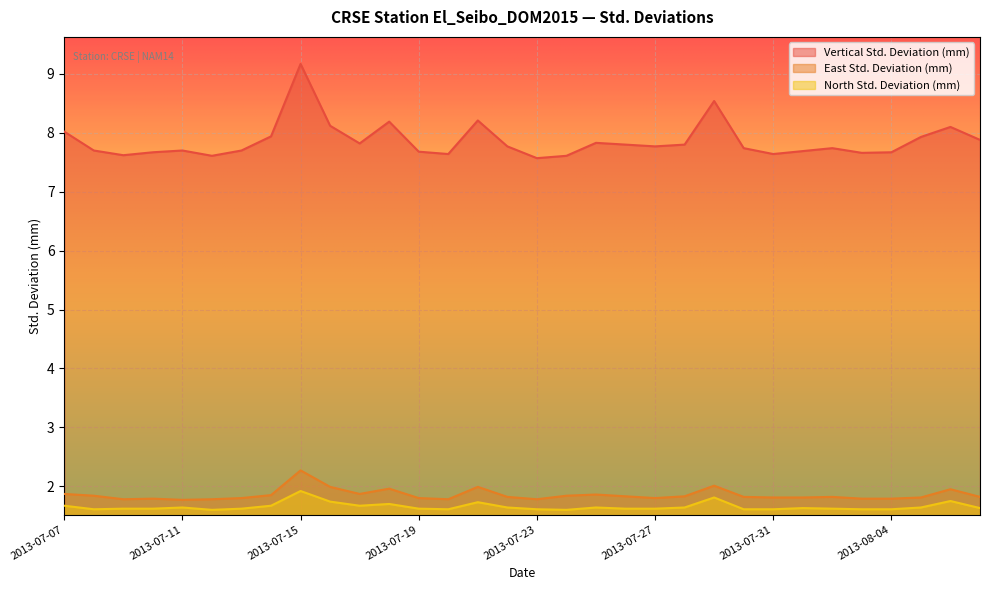

Rank the series at 2013-07-27 from lowest to highest value.

North Std. Deviation (mm), East Std. Deviation (mm), Vertical Std. Deviation (mm)